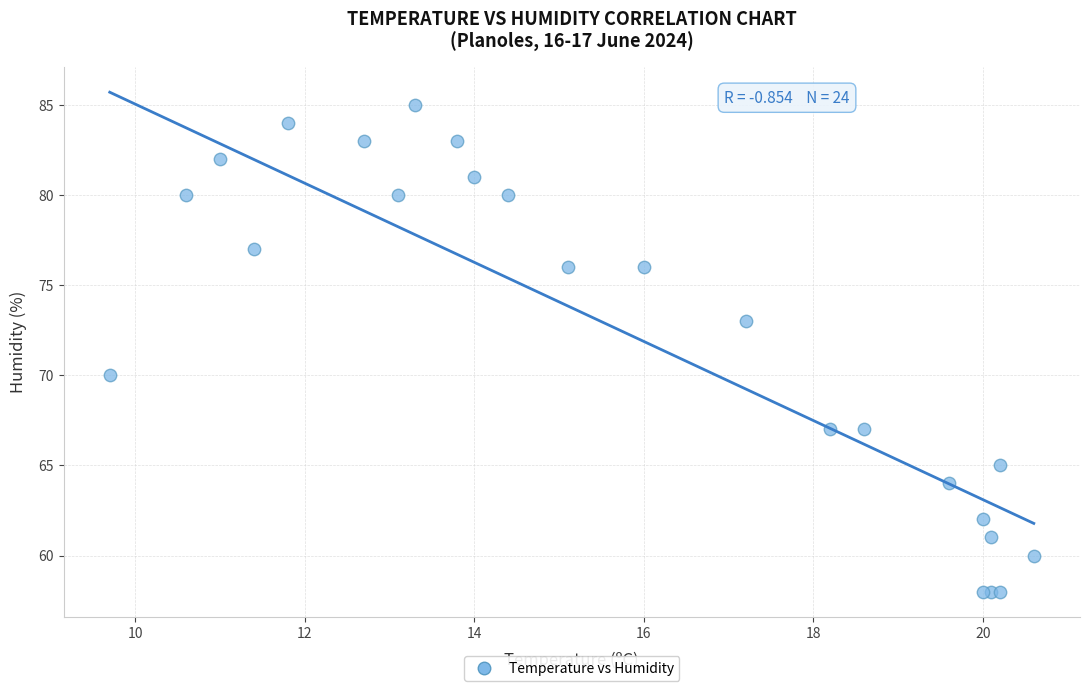

What Y value in the scatter plot is closest to 71?

70